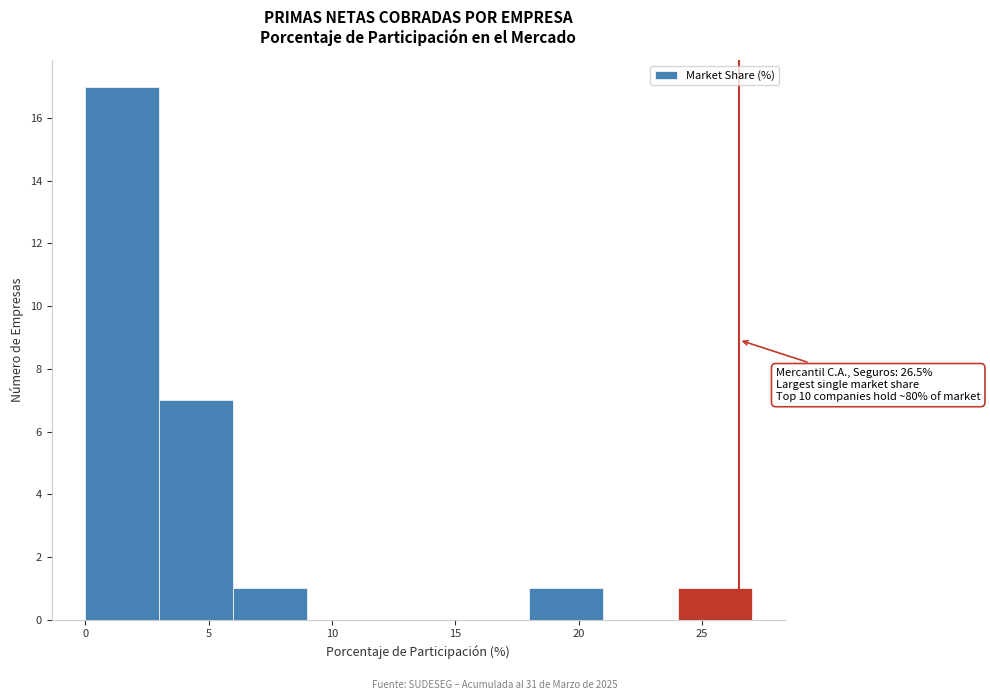

Which range on the x-axis has the tallest bar?

0 to 3